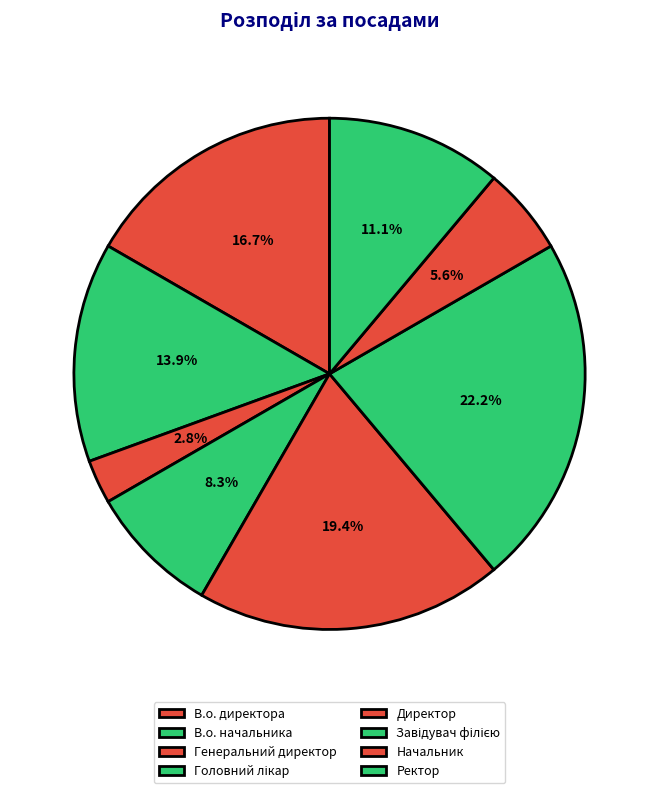

To the nearest percent, what is the difference between the Завідувач філією and В.о. директора slice percentages?

6%